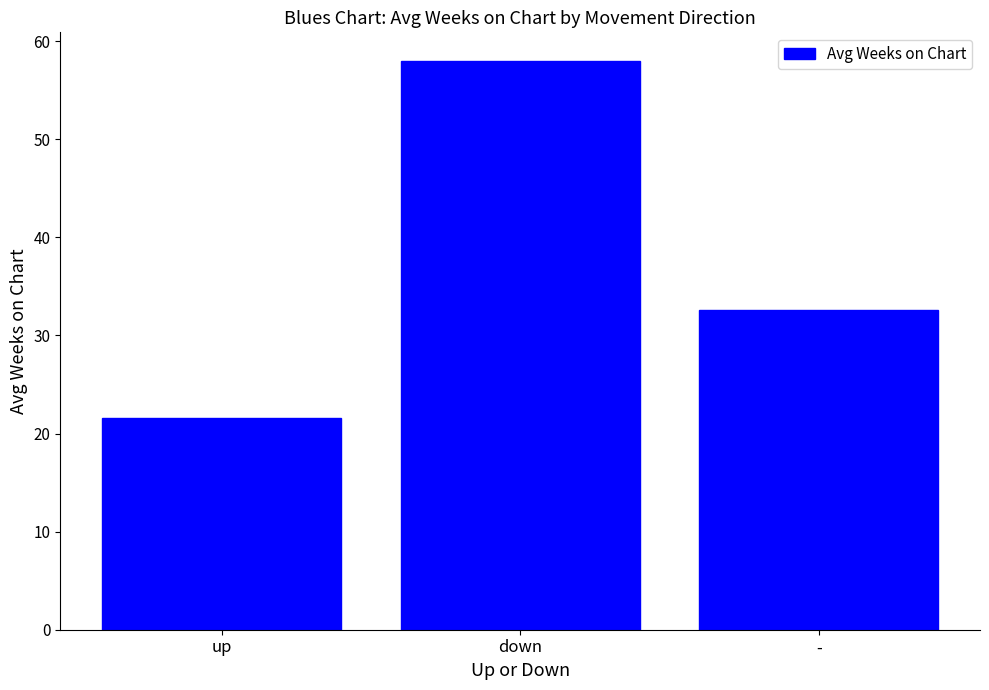

What is the change in value from up to down?

+36.4